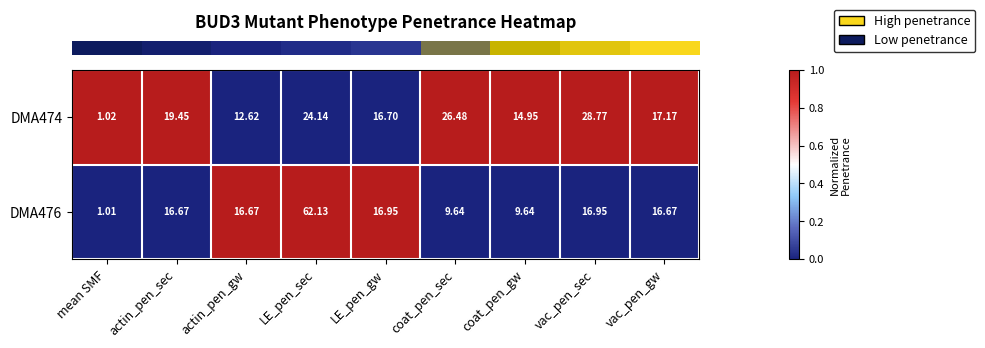

Which category has the lowest value across all series?

mean SMF